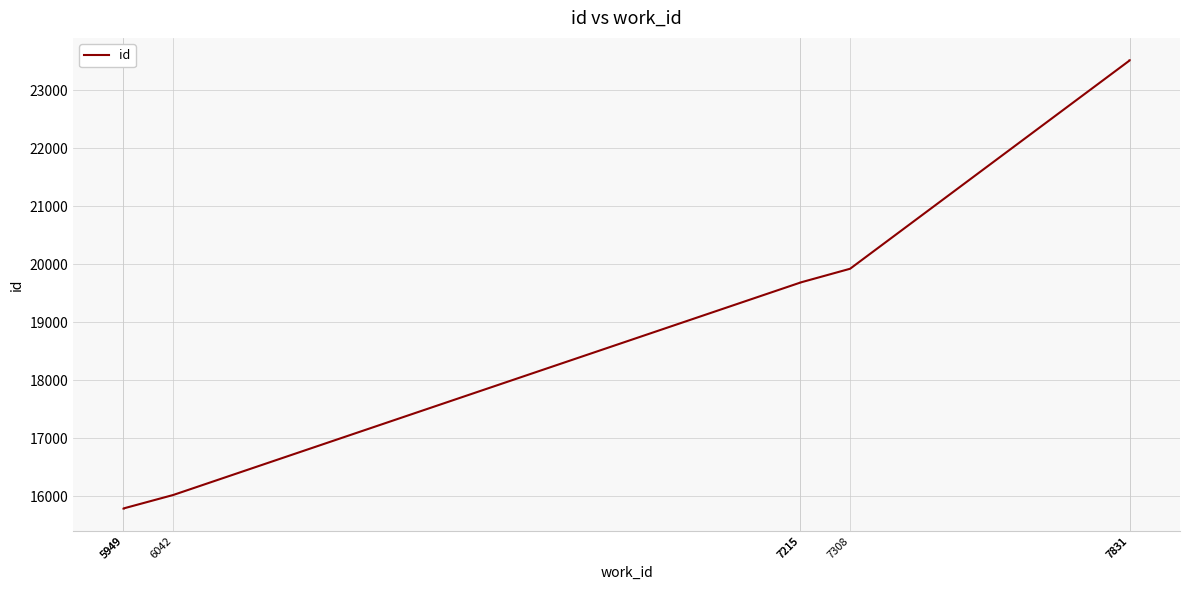

What is the greatest value displayed?

23516